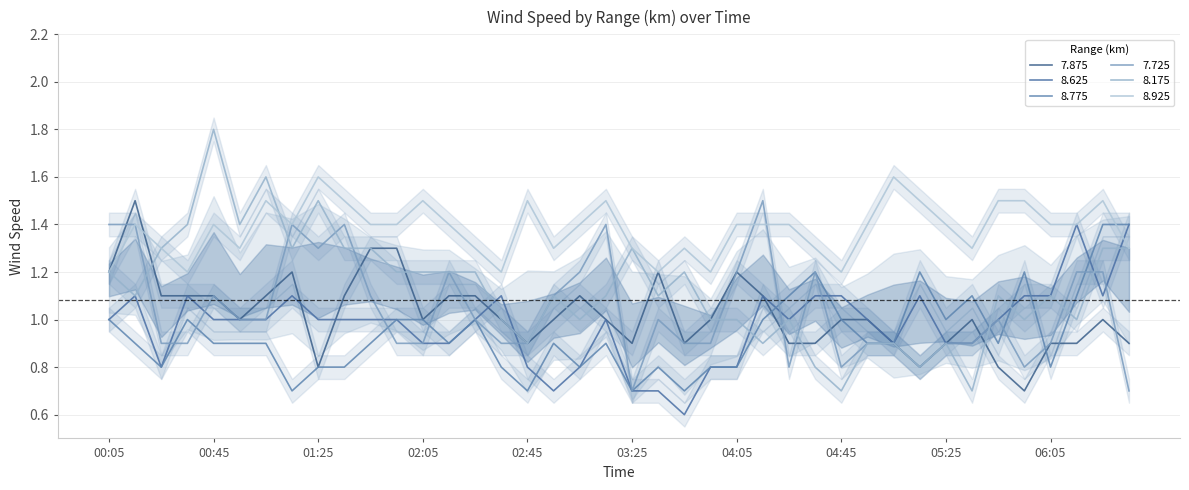

How many interior local peaks does the 7.725 series have?

9